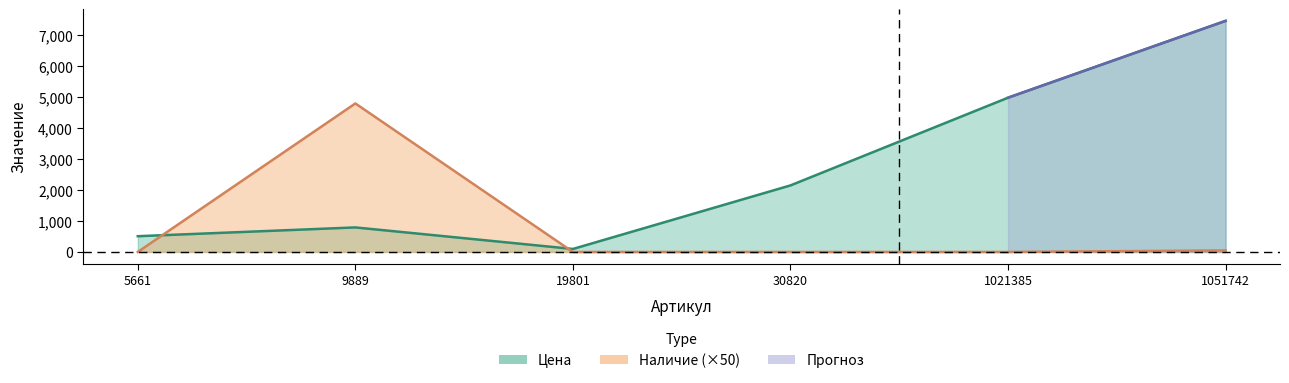

What is the value of the Цена point at the 6th from the left?

7469